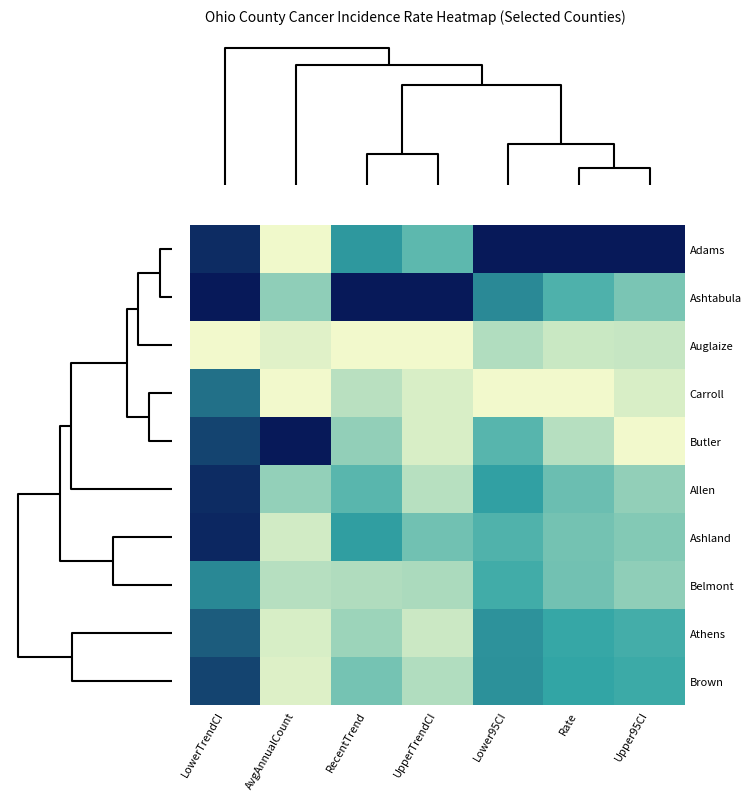

At which category does the chart reach its peak across all series?

Lower95CI